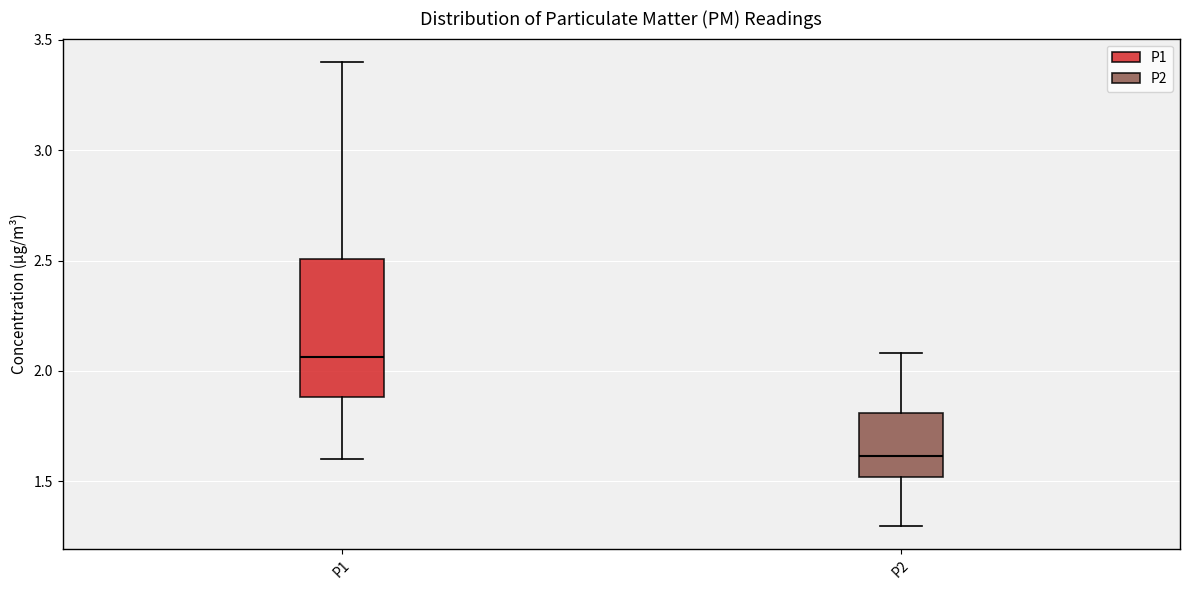

Reading left to right, read every box against the y-axis: the position of its median line, the range the box covers, and the ends of its whiskers. The values are not printed on the chart, so give them approximately, as read against the axis.

P1: median 2.05, box 1.90 to 2.50, whiskers 1.60 to 3.40
P2: median 1.60, box 1.50 to 1.80, whiskers 1.30 to 2.10